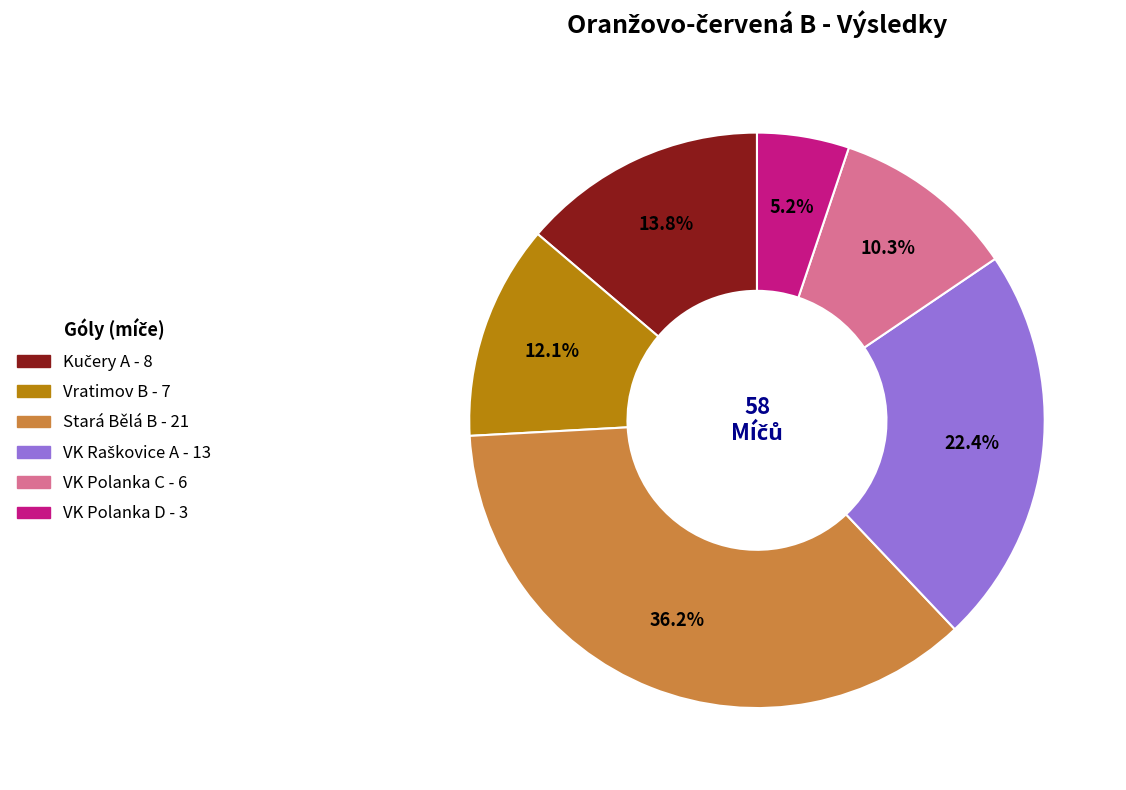

Approximately how many times larger is the value at VK Polanka D compared to Vratimov B?

0.4